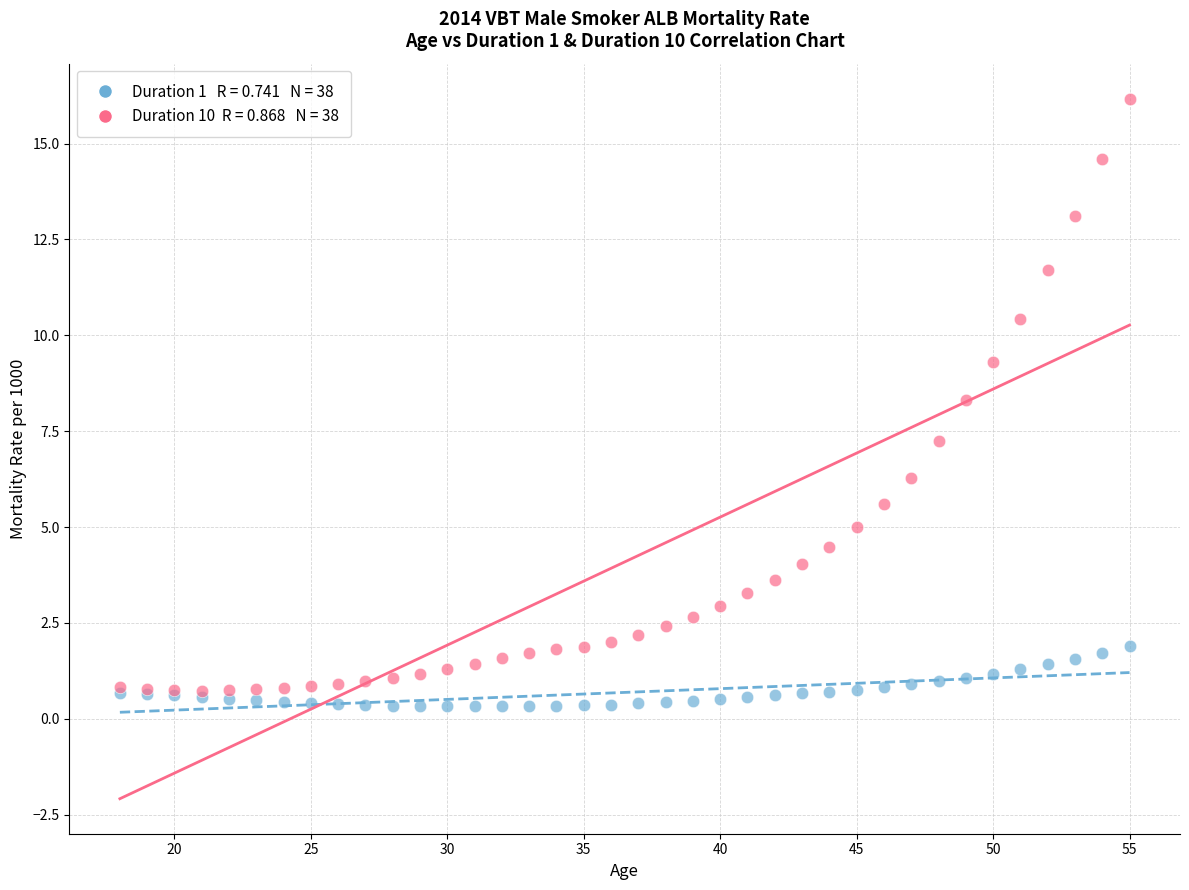

Across all series, what Y value is closest to 8?

8.3